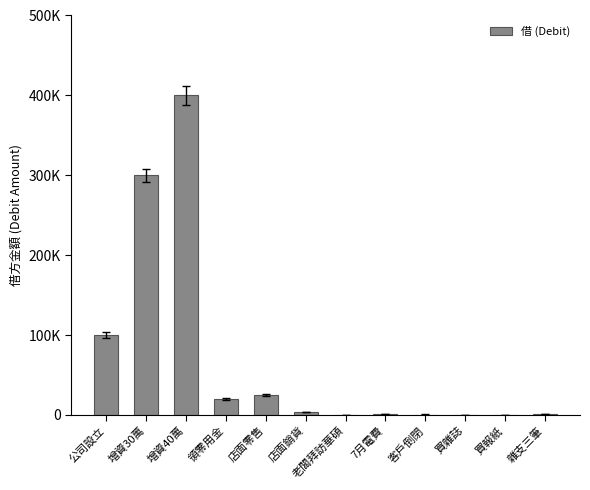

Rank the categories by value from lowest to highest.

買雜誌, 買報紙, 老闆拜訪華碩, 客戶倒閉, 雜支三筆, 7月電費, 店面銷貨, 領零用金, 店面零售, 公司設立, 增資30萬, 增資40萬